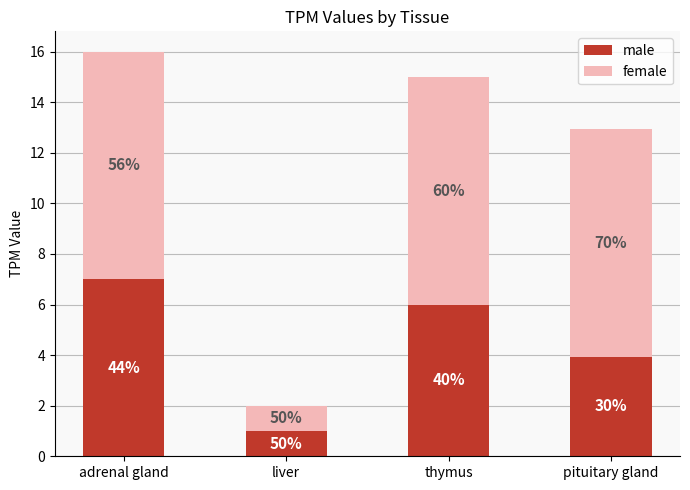

Does the chart contain any negative values?

No